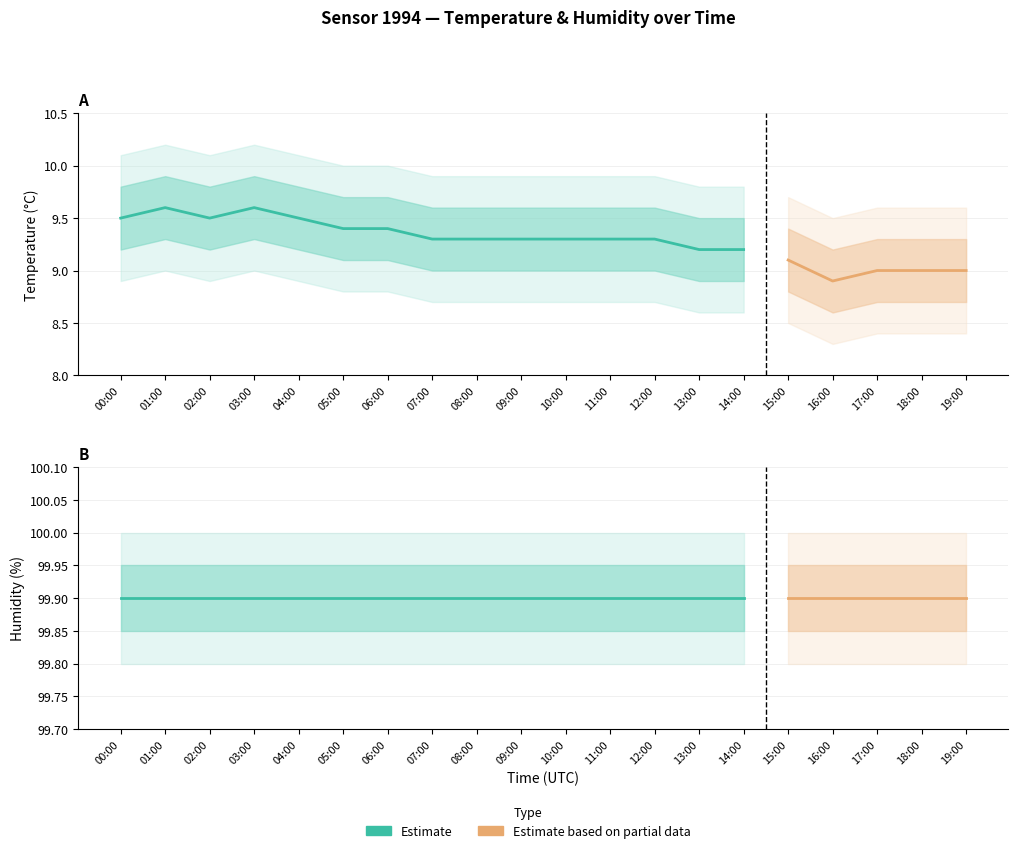

Does the chart display data point markers on the line(s)?

No